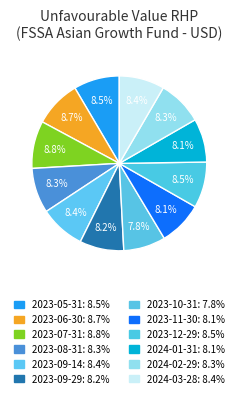

Is there a majority slice in this chart?

No